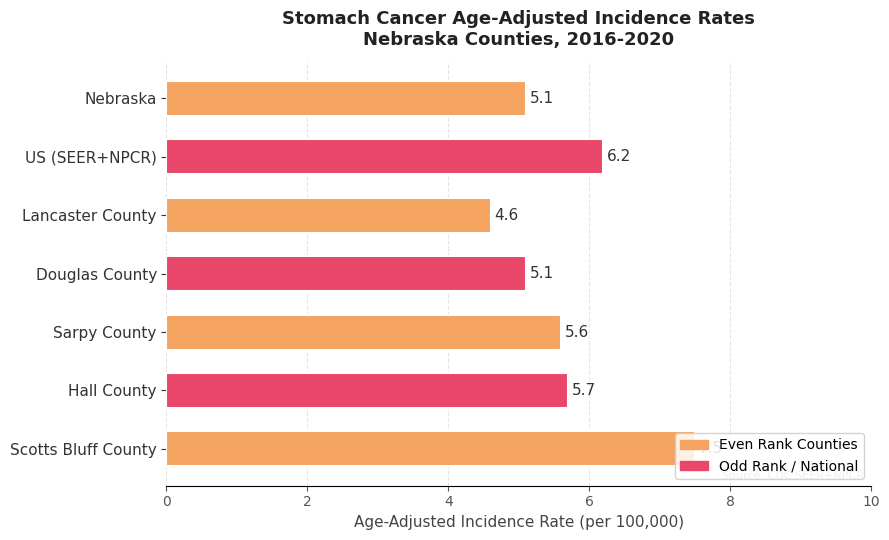

Is it true that the value at Hall County is 2.5?

False